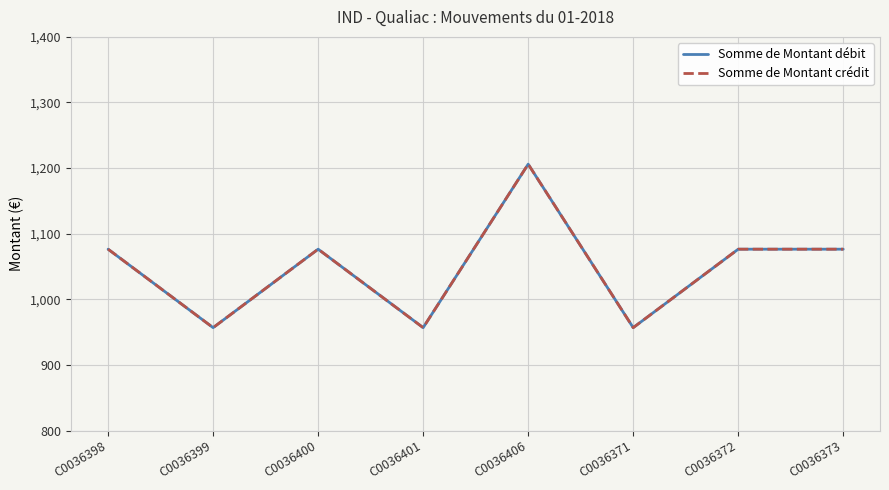

Is this an area chart (filled region under the line)?

No